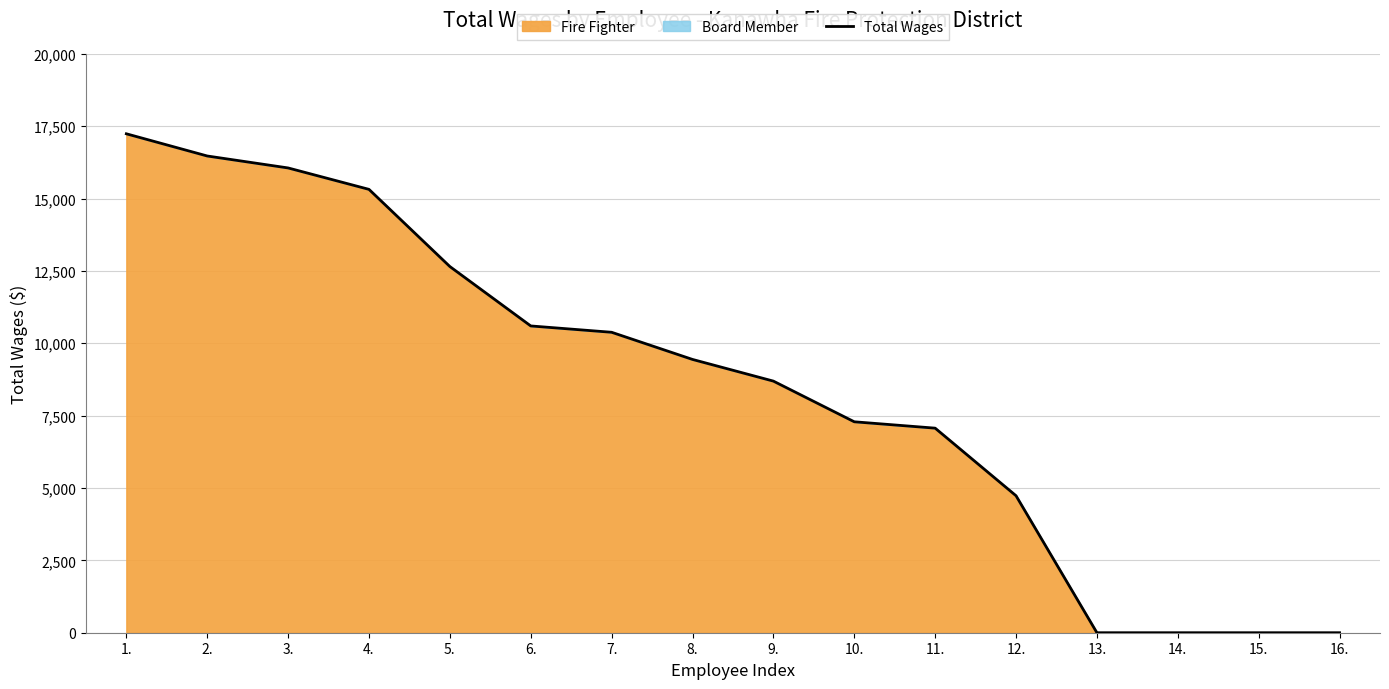

How many lines are shown in the chart?

1